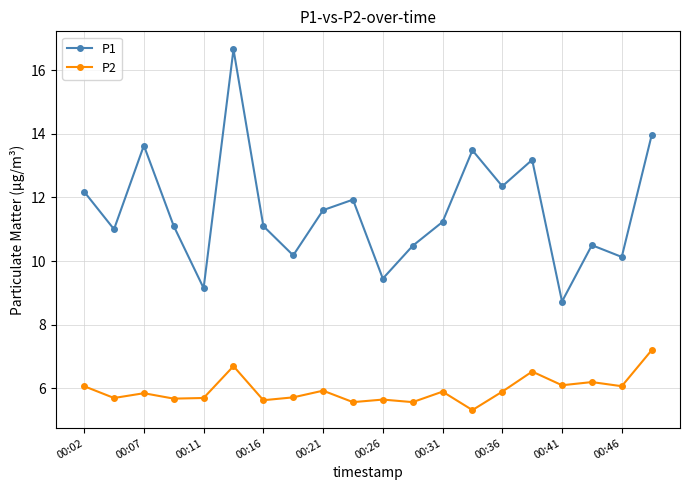

True or false: P2 and P1 cross at least once.

False